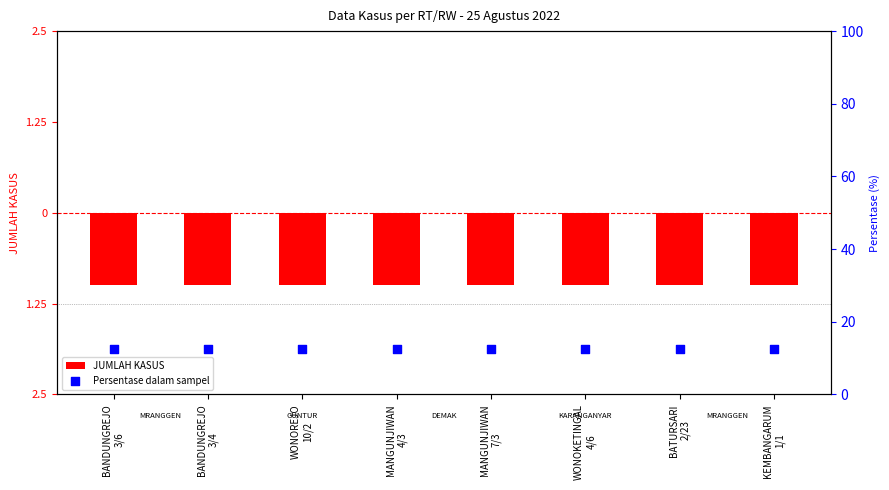

Which series reaches the minimum Y coordinate?

JUMLAH KASUS